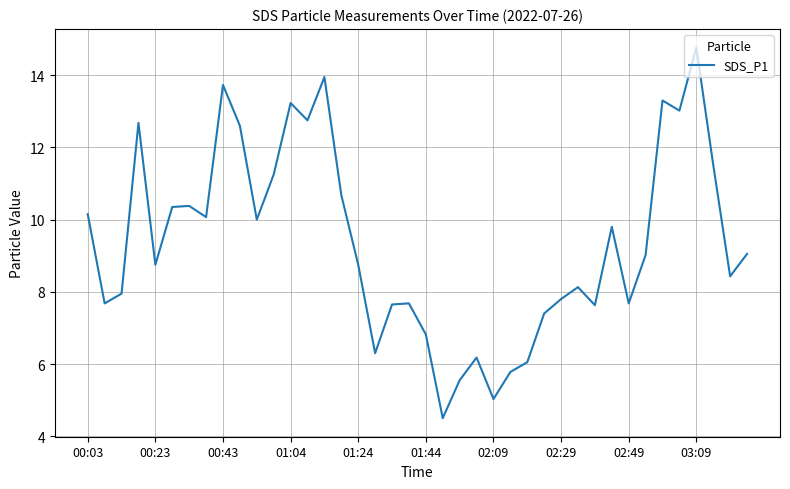

What is the maximum value shown in the chart?

14.8